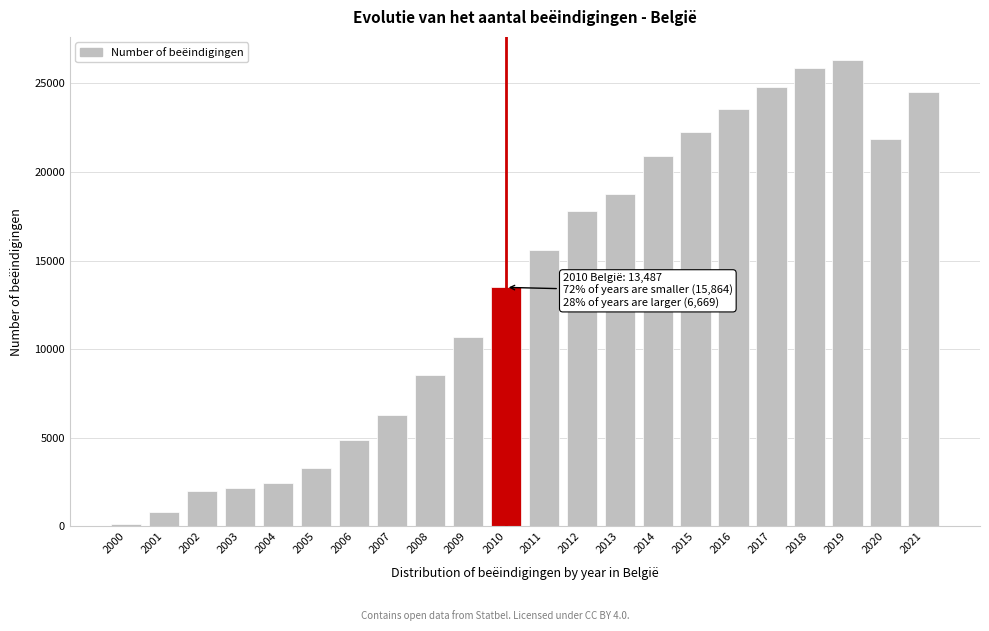

Reading right to left, transcribe all the data shown in this chart.

2021=24533	2020=21845	2019=26301	2018=25852	2017=24764	2016=23559	2015=22227	2014=20890	2013=18768	2012=17767	2011=15567	2010=13487	2009=10684	2008=8558	2007=6260	2006=4883	2005=3299	2004=2460	2003=2173	2002=2000	2001=802	2000=111